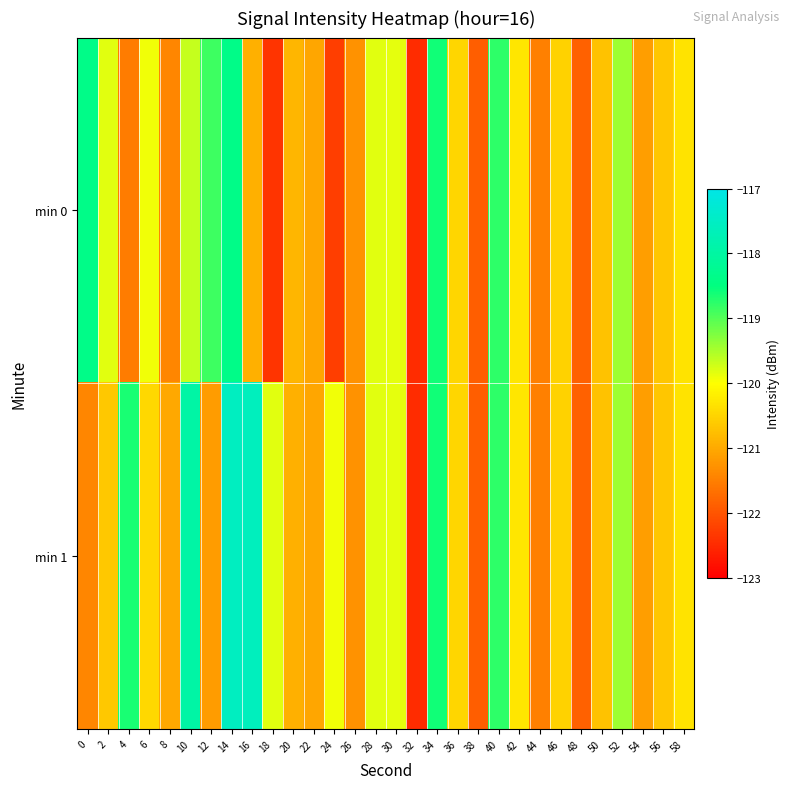

Count the number of data series in this chart.

2